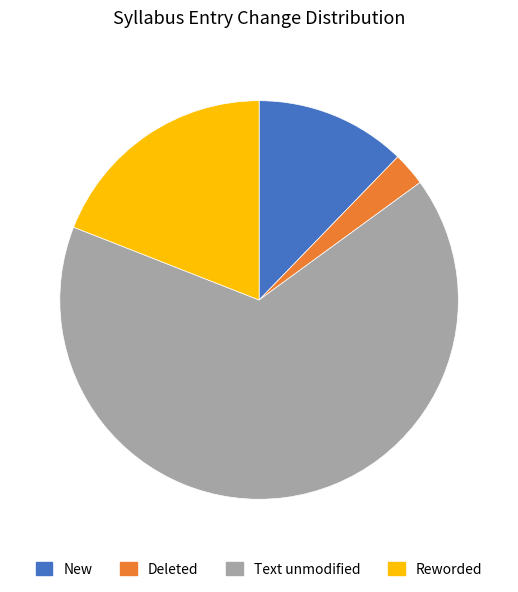

Is it true that Text unmodified is 60% of the pie?

False